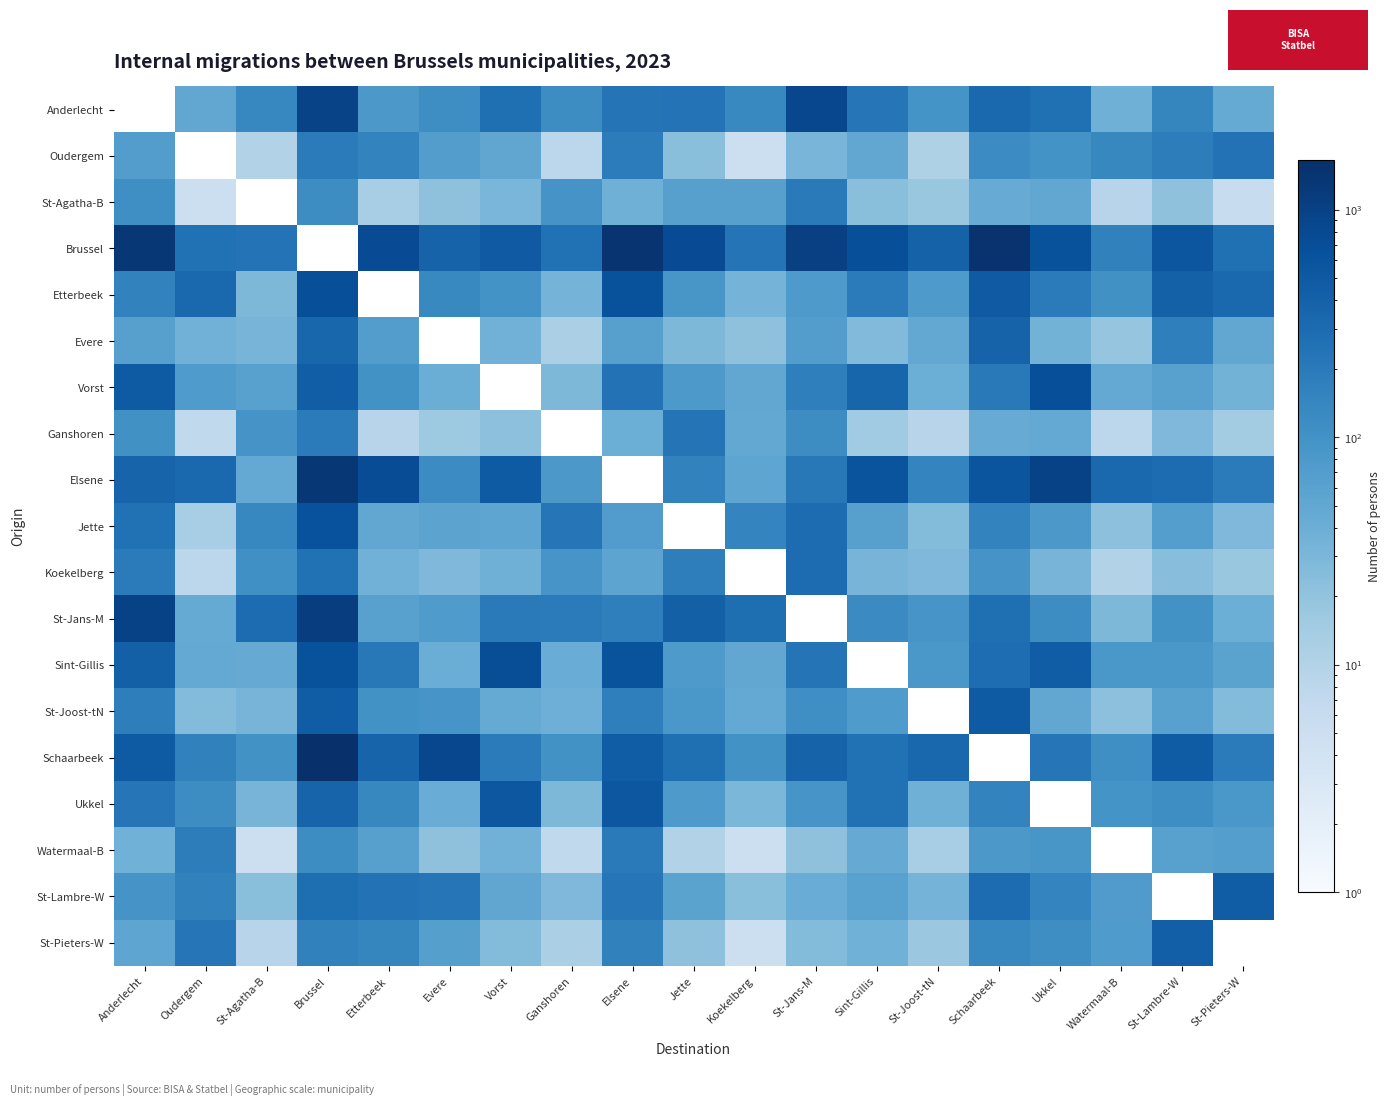

Reading left to right, what are all the values shown in this chart?

Anderlecht: Anderlecht=0	Oudergem=50	St-Agatha-B=141	Brussel=945	Etterbeek=82	Evere=112	Vorst=272	Ganshoren=118	Elsene=233	Jette=239	Koekelberg=130	St-Jans-M=844	Sint-Gillis=228	St-Joost-tN=96	Schaarbeek=335	Ukkel=262	Watermaal-B=38	St-Lambre-W=144	St-Pieters-W=46
Oudergem: Anderlecht=70	Oudergem=0	St-Agatha-B=10	Brussel=193	Etterbeek=152	Evere=69	Vorst=52	Ganshoren=8	Elsene=186	Jette=23	Koekelberg=5	St-Jans-M=32	Sint-Gillis=51	St-Joost-tN=11	Schaarbeek=120	Ukkel=98	Watermaal-B=137	St-Lambre-W=183	St-Pieters-W=250
St-Agatha-B: Anderlecht=110	Oudergem=5	St-Agatha-B=0	Brussel=117	Etterbeek=13	Evere=21	Vorst=31	Ganshoren=92	Elsene=38	Jette=64	Koekelberg=64	St-Jans-M=198	Sint-Gillis=23	St-Joost-tN=18	Schaarbeek=44	Ukkel=50	Watermaal-B=9	St-Lambre-W=21	St-Pieters-W=6
Brussel: Anderlecht=1320	Oudergem=256	St-Agatha-B=238	Brussel=0	Etterbeek=743	Evere=378	Vorst=494	Ganshoren=254	Elsene=1392	Jette=753	Koekelberg=237	St-Jans-M=1032	Sint-Gillis=678	St-Joost-tN=397	Schaarbeek=1484	Ukkel=627	Watermaal-B=159	St-Lambre-W=562	St-Pieters-W=266
Etterbeek: Anderlecht=155	Oudergem=324	St-Agatha-B=29	Brussel=681	Etterbeek=0	Evere=131	Vorst=99	Ganshoren=34	Elsene=622	Jette=87	Koekelberg=34	St-Jans-M=77	Sint-Gillis=191	St-Joost-tN=77	Schaarbeek=497	Ukkel=192	Watermaal-B=104	St-Lambre-W=411	St-Pieters-W=335
Evere: Anderlecht=64	Oudergem=36	St-Agatha-B=33	Brussel=351	Etterbeek=69	Evere=0	Vorst=36	Ganshoren=12	Elsene=64	Jette=29	Koekelberg=21	St-Jans-M=69	Sint-Gillis=27	St-Joost-tN=49	Schaarbeek=382	Ukkel=35	Watermaal-B=19	St-Lambre-W=172	St-Pieters-W=51
Vorst: Anderlecht=486	Oudergem=75	St-Agatha-B=62	Brussel=439	Etterbeek=102	Evere=41	Vorst=0	Ganshoren=29	Elsene=249	Jette=80	Koekelberg=50	St-Jans-M=171	Sint-Gillis=360	St-Joost-tN=40	Schaarbeek=202	Ukkel=688	Watermaal-B=47	St-Lambre-W=62	St-Pieters-W=35
Ganshoren: Anderlecht=103	Oudergem=7	St-Agatha-B=92	Brussel=192	Etterbeek=9	Evere=16	Vorst=22	Ganshoren=0	Elsene=40	Jette=236	Koekelberg=49	St-Jans-M=116	Sint-Gillis=15	St-Joost-tN=9	Schaarbeek=44	Ukkel=48	Watermaal-B=8	St-Lambre-W=28	St-Pieters-W=14
Elsene: Anderlecht=372	Oudergem=321	St-Agatha-B=47	Brussel=1320	Etterbeek=731	Evere=122	Vorst=482	Ganshoren=83	Elsene=0	Jette=158	Koekelberg=54	St-Jans-M=209	Sint-Gillis=591	St-Joost-tN=148	Schaarbeek=567	Ukkel=976	Watermaal-B=324	St-Lambre-W=292	St-Pieters-W=189
Jette: Anderlecht=255	Oudergem=13	St-Agatha-B=140	Brussel=650	Etterbeek=50	Evere=56	Vorst=54	Ganshoren=226	Elsene=71	Jette=0	Koekelberg=146	St-Jans-M=297	Sint-Gillis=64	St-Joost-tN=26	Schaarbeek=151	Ukkel=82	Watermaal-B=22	St-Lambre-W=67	St-Pieters-W=28
Koekelberg: Anderlecht=191	Oudergem=8	St-Agatha-B=108	Brussel=257	Etterbeek=36	Evere=28	Vorst=38	Ganshoren=91	Elsene=55	Jette=174	Koekelberg=0	St-Jans-M=298	Sint-Gillis=33	St-Joost-tN=28	Schaarbeek=92	Ukkel=33	Watermaal-B=10	St-Lambre-W=24	St-Pieters-W=18
St-Jans-M: Anderlecht=971	Oudergem=46	St-Agatha-B=299	Brussel=1088	Etterbeek=62	Evere=76	Vorst=199	Ganshoren=189	Elsene=171	Jette=414	Koekelberg=279	St-Jans-M=0	Sint-Gillis=125	St-Joost-tN=90	Schaarbeek=268	Ukkel=117	Watermaal-B=29	St-Lambre-W=101	St-Pieters-W=40
Sint-Gillis: Anderlecht=414	Oudergem=48	St-Agatha-B=45	Brussel=622	Etterbeek=208	Evere=41	Vorst=704	Ganshoren=42	Elsene=614	Jette=79	Koekelberg=50	St-Jans-M=233	Sint-Gillis=0	St-Joost-tN=84	Schaarbeek=283	Ukkel=458	Watermaal-B=86	St-Lambre-W=85	St-Pieters-W=59
St-Joost-tN: Anderlecht=174	Oudergem=26	St-Agatha-B=33	Brussel=460	Etterbeek=102	Evere=90	Vorst=46	Ganshoren=39	Elsene=169	Jette=84	Koekelberg=47	St-Jans-M=111	Sint-Gillis=75	St-Joost-tN=0	Schaarbeek=477	Ukkel=50	Watermaal-B=22	St-Lambre-W=61	St-Pieters-W=26
Schaarbeek: Anderlecht=479	Oudergem=162	St-Agatha-B=100	Brussel=1653	Etterbeek=369	Evere=829	Vorst=190	Ganshoren=101	Elsene=459	Jette=273	Koekelberg=101	St-Jans-M=387	Sint-Gillis=259	St-Joost-tN=340	Schaarbeek=0	Ukkel=224	Watermaal-B=110	St-Lambre-W=468	St-Pieters-W=192
Ukkel: Anderlecht=218	Oudergem=117	St-Agatha-B=33	Brussel=376	Etterbeek=134	Evere=43	Vorst=550	Ganshoren=29	Elsene=548	Jette=79	Koekelberg=30	St-Jans-M=91	Sint-Gillis=259	St-Joost-tN=38	Schaarbeek=150	Ukkel=0	Watermaal-B=96	St-Lambre-W=114	St-Pieters-W=86
Watermaal-B: Anderlecht=37	Oudergem=181	St-Agatha-B=5	Brussel=116	Etterbeek=63	Evere=21	Vorst=36	Ganshoren=7	Elsene=196	Jette=10	Koekelberg=5	St-Jans-M=21	Sint-Gillis=45	St-Joost-tN=13	Schaarbeek=83	Ukkel=88	Watermaal-B=0	St-Lambre-W=61	St-Pieters-W=67
St-Lambre-W: Anderlecht=93	Oudergem=159	St-Agatha-B=23	Brussel=277	Etterbeek=248	Evere=223	Vorst=52	Ganshoren=28	Elsene=222	Jette=59	Koekelberg=23	St-Jans-M=42	Sint-Gillis=60	St-Joost-tN=34	Schaarbeek=292	Ukkel=149	Watermaal-B=73	St-Lambre-W=0	St-Pieters-W=459
St-Pieters-W: Anderlecht=53	Oudergem=228	St-Agatha-B=9	Brussel=161	Etterbeek=145	Evere=66	Vorst=26	Ganshoren=12	Elsene=162	Jette=21	Koekelberg=5	St-Jans-M=26	Sint-Gillis=37	St-Joost-tN=17	Schaarbeek=140	Ukkel=114	Watermaal-B=75	St-Lambre-W=432	St-Pieters-W=0